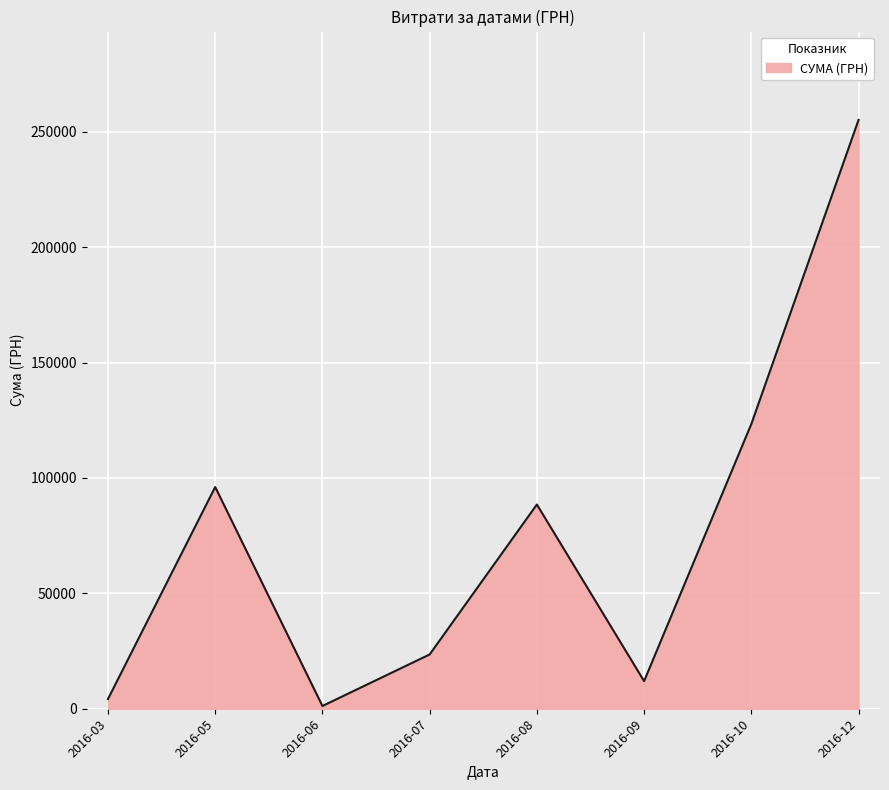

What is the change in value from 2016-05 to 2016-07?

-72549.3